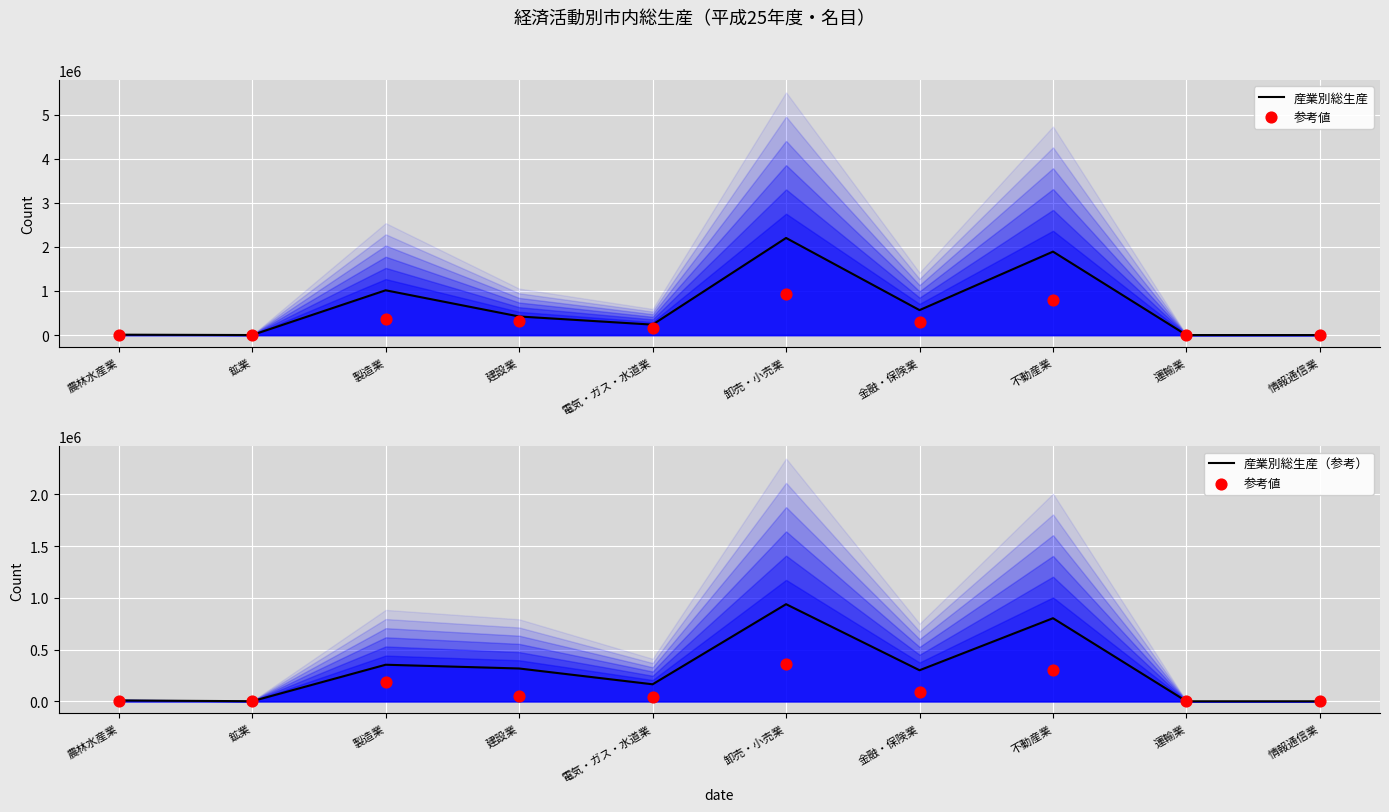

Which series has the widest spread of Y values?

産業別総生産